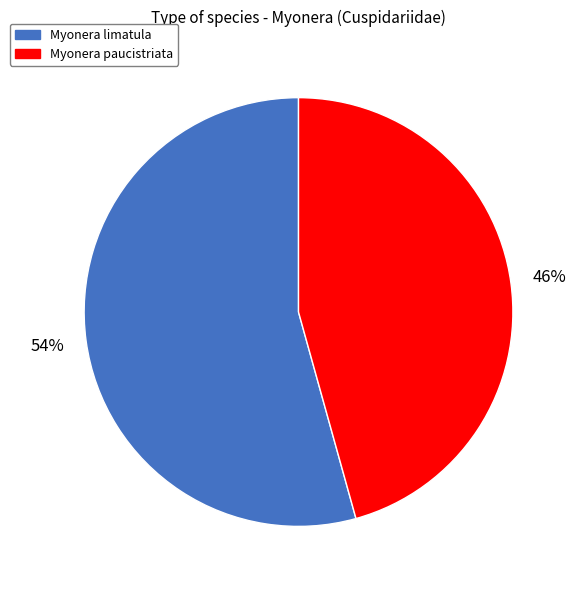

Which slice is the largest?

Myonera limatula